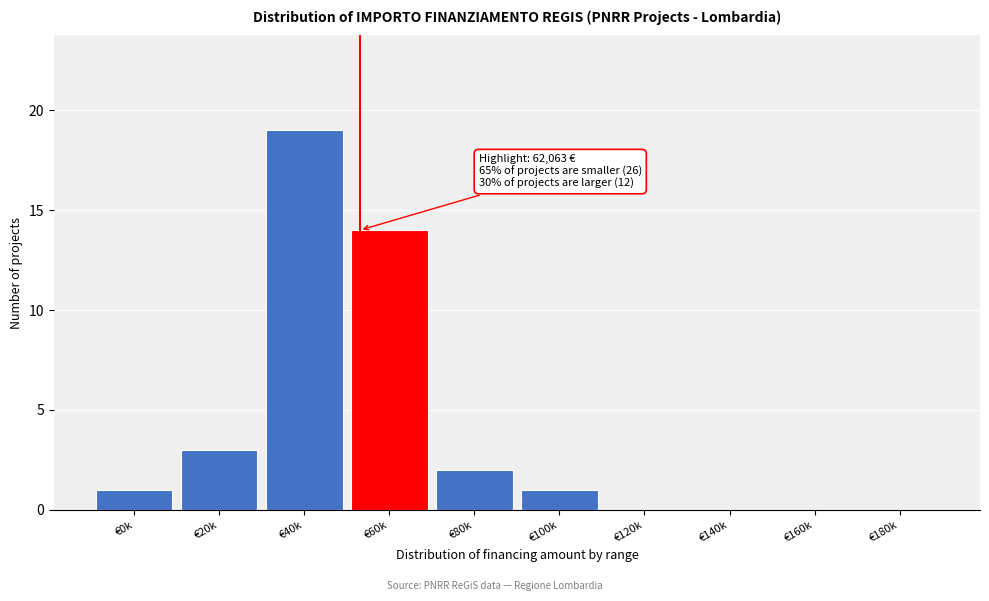

Reading right to left, transcribe all the data shown in this chart.

€180k=0	€160k=0	€140k=0	€120k=0	€100k=1	€80k=2	€60k=14	€40k=19	€20k=3	€0k=1